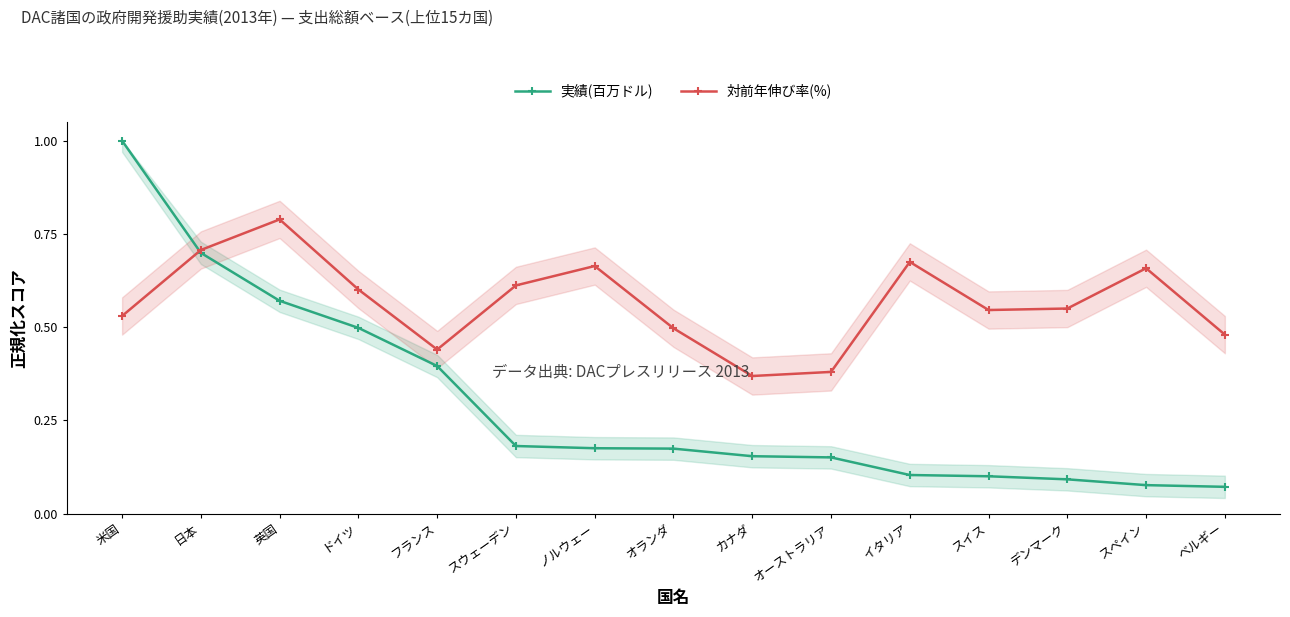

Between カナダ and オーストラリア, which series saw the biggest shift?

対前年伸び率(%)